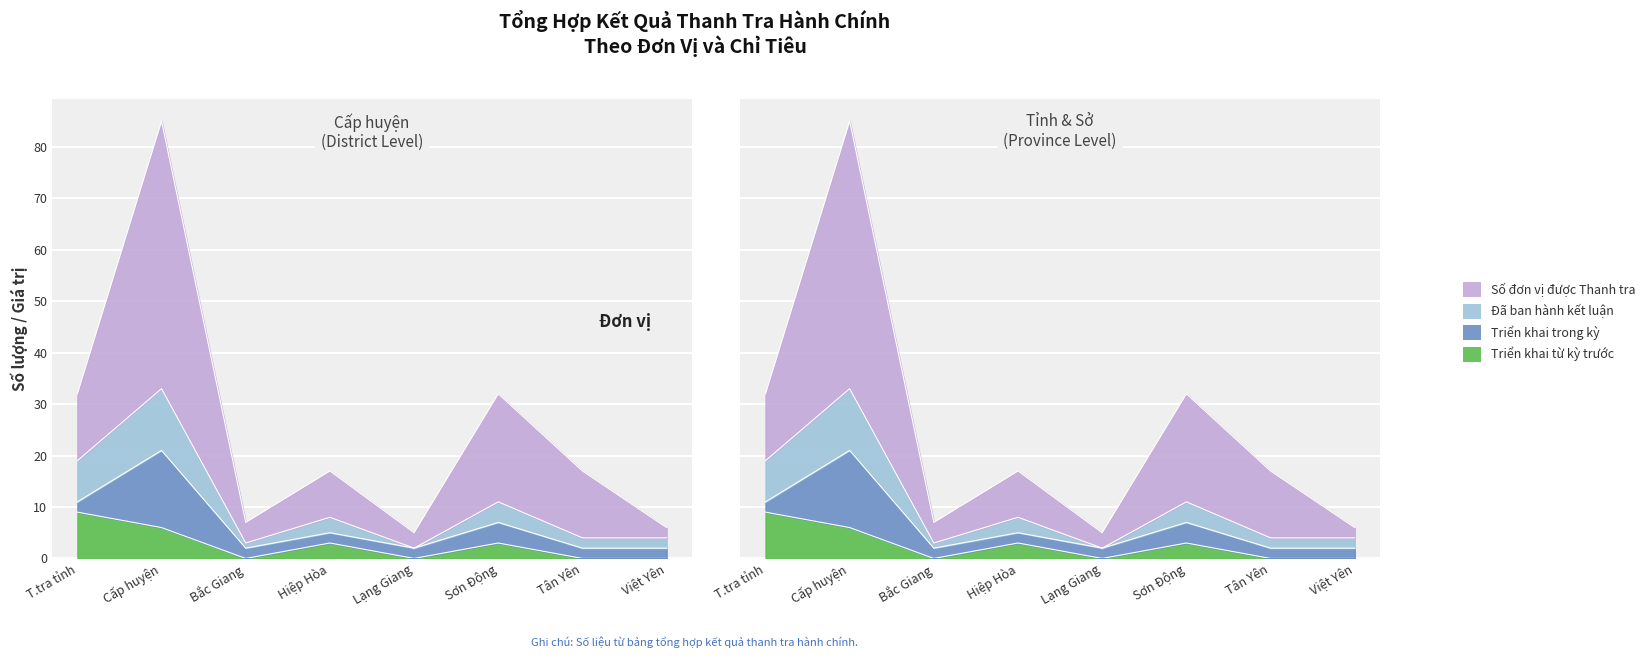

Which category has the highest value in the Đã ban hành kết luận series?

Cấp huyện